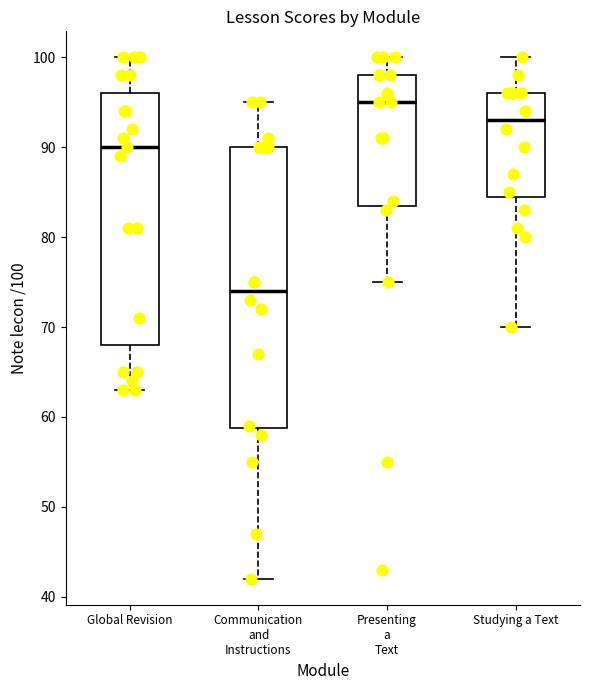

Reading left to right, read every box against the y-axis: the position of its median line, the range the box covers, and the ends of its whiskers. The values are not printed on the chart, so give them approximately, as read against the axis.

Global Revision: median 90, box 68 to 96, whiskers 63 to 100
Communication and Instructions: median 74, box 59 to 90, whiskers 42 to 95
Presenting a Text: median 95, box 84 to 98, whiskers 75 to 100
Studying a Text: median 93, box 85 to 96, whiskers 70 to 100